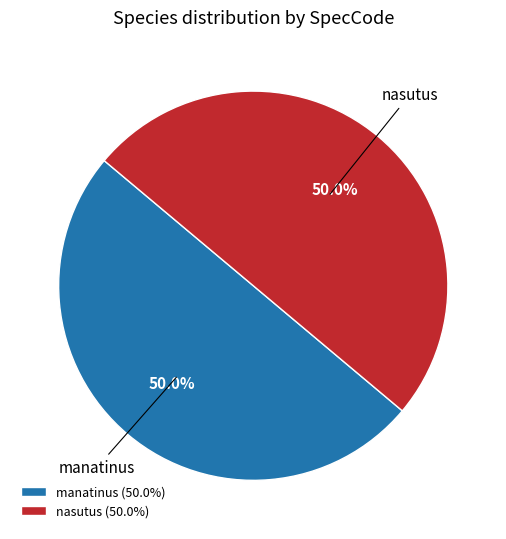

True or false: manatinus accounts for 38% of the total.

False